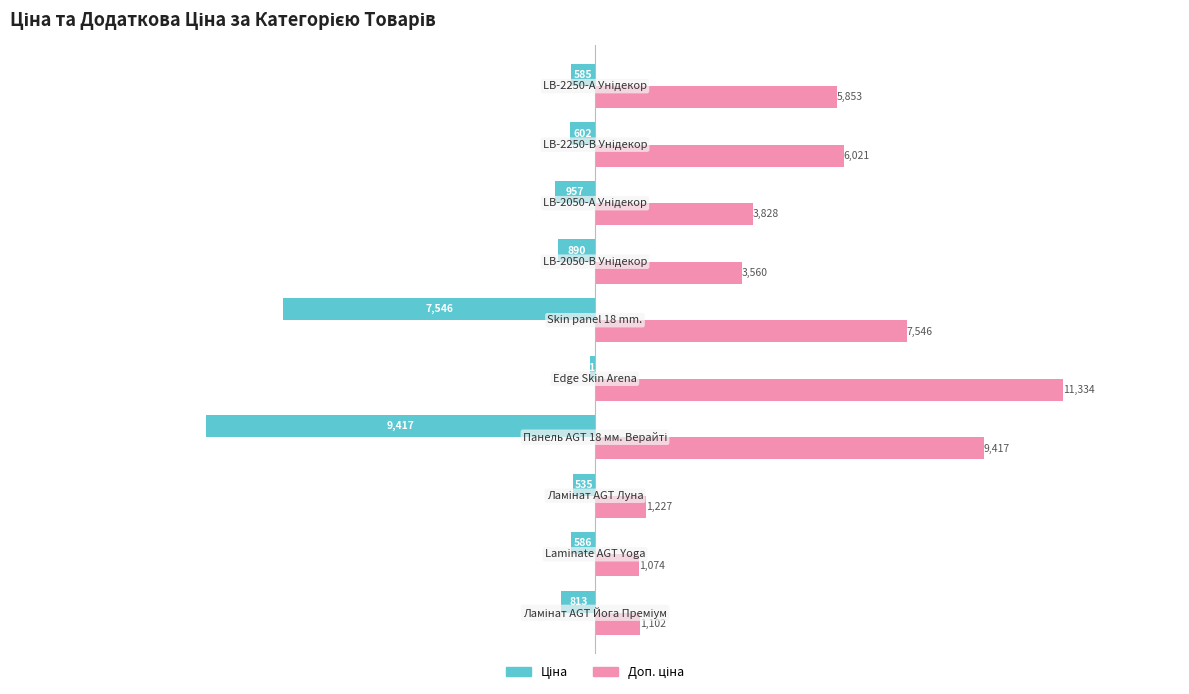

What is the maximum value shown in the chart?

11334.0